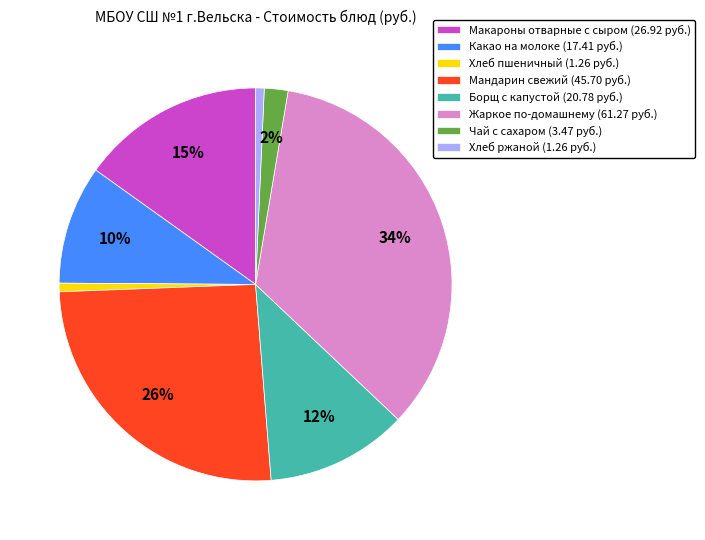

Count the number of slices in the pie.

8